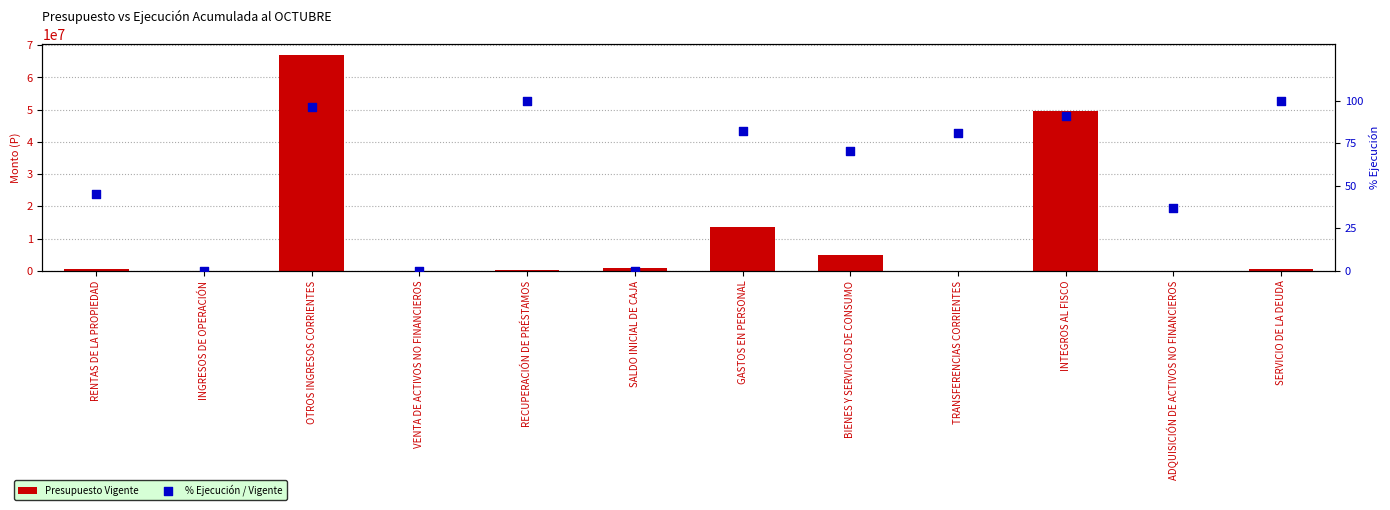

What is the total value across all series at GASTOS EN PERSONAL?

13479812.8